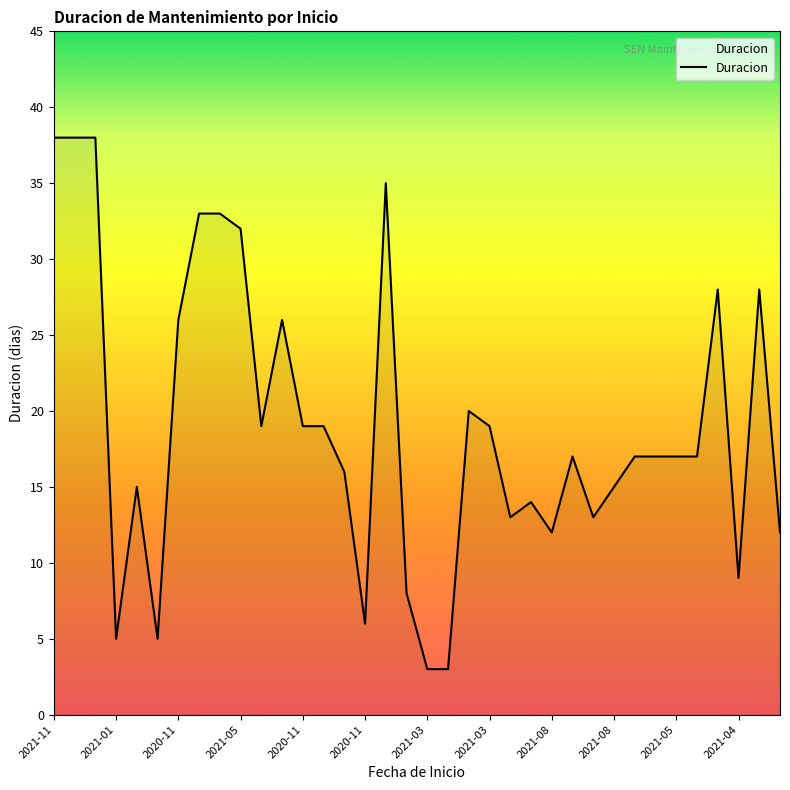

What is the difference between the second highest and minimum values?

35